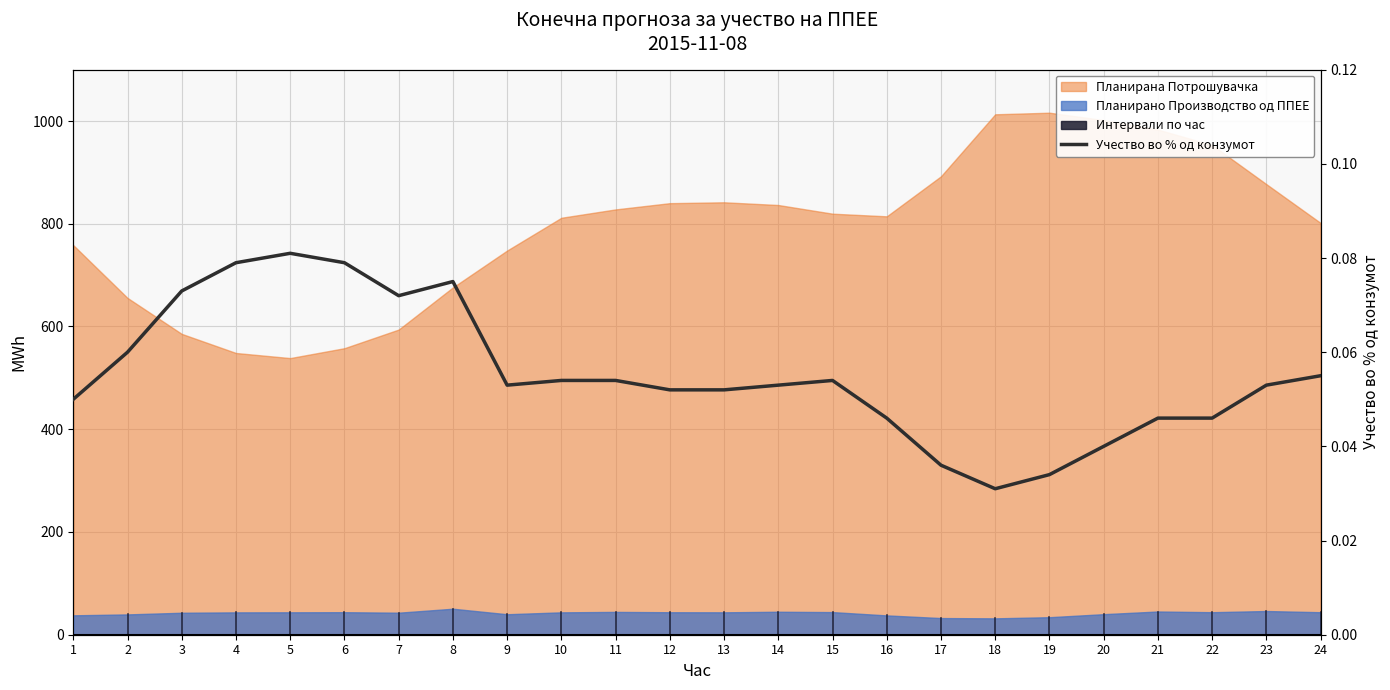

Is it true that the value at 5 is 0.1?

True